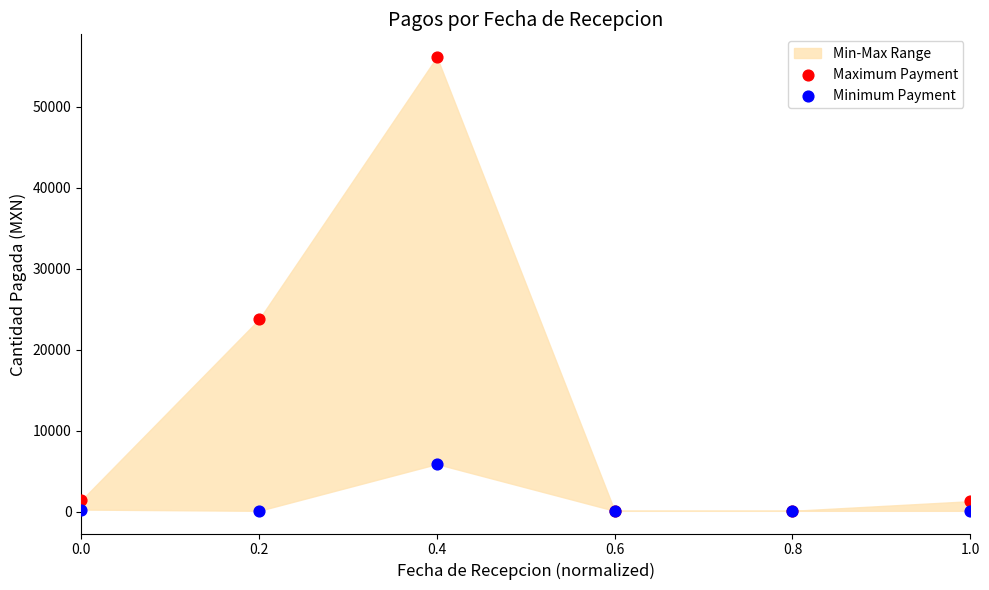

Across all series, what Y value is closest to 28148?

23775.2